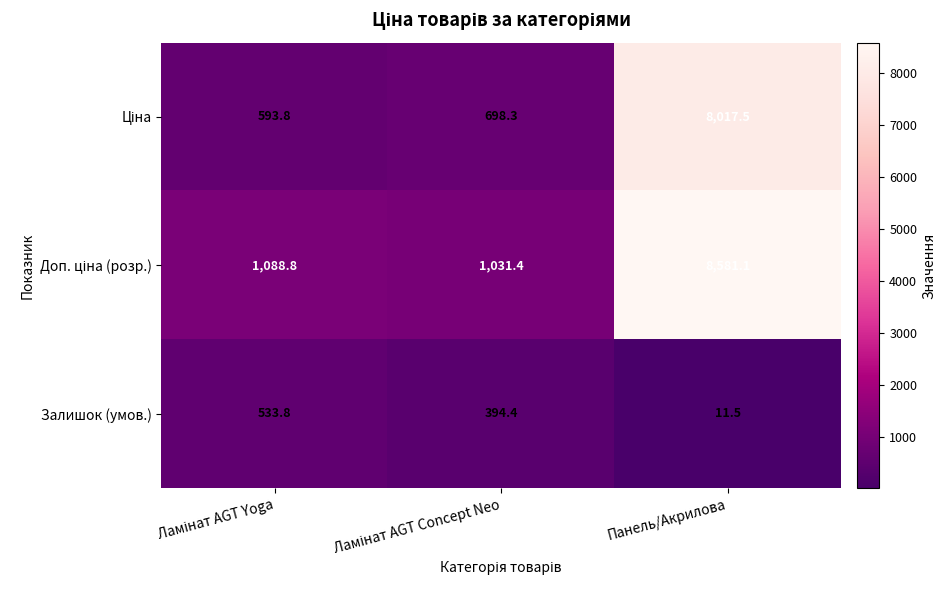

The Залишок (умов.) series shows 18.3 at Панель/Акрилова. True or false?

False